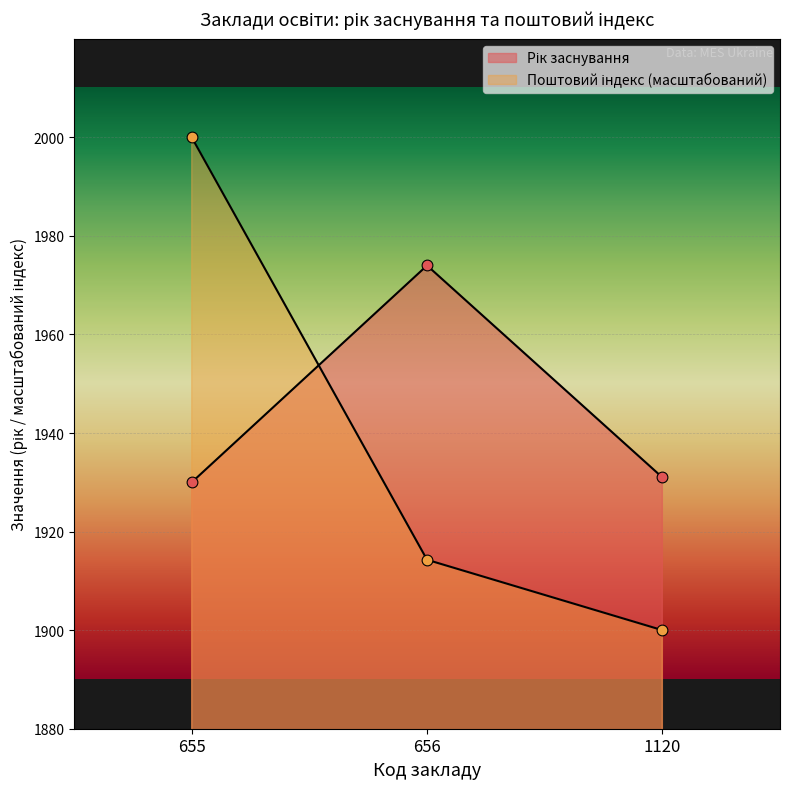

How many lines are shown in the chart?

2